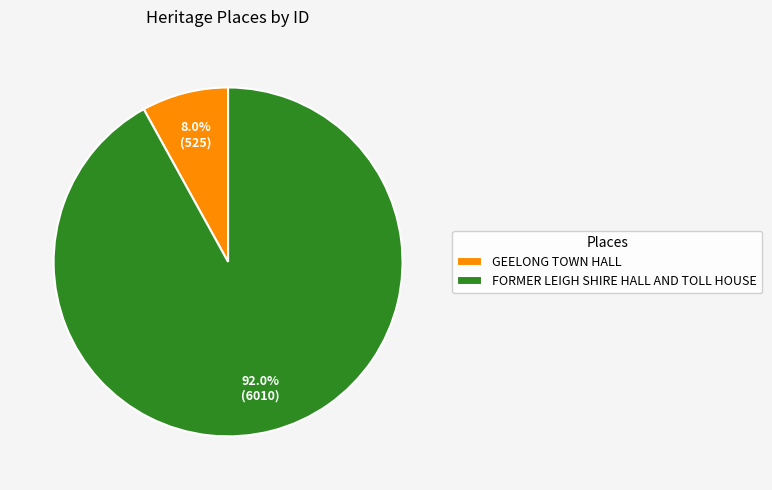

Does any single category account for the majority?

Yes